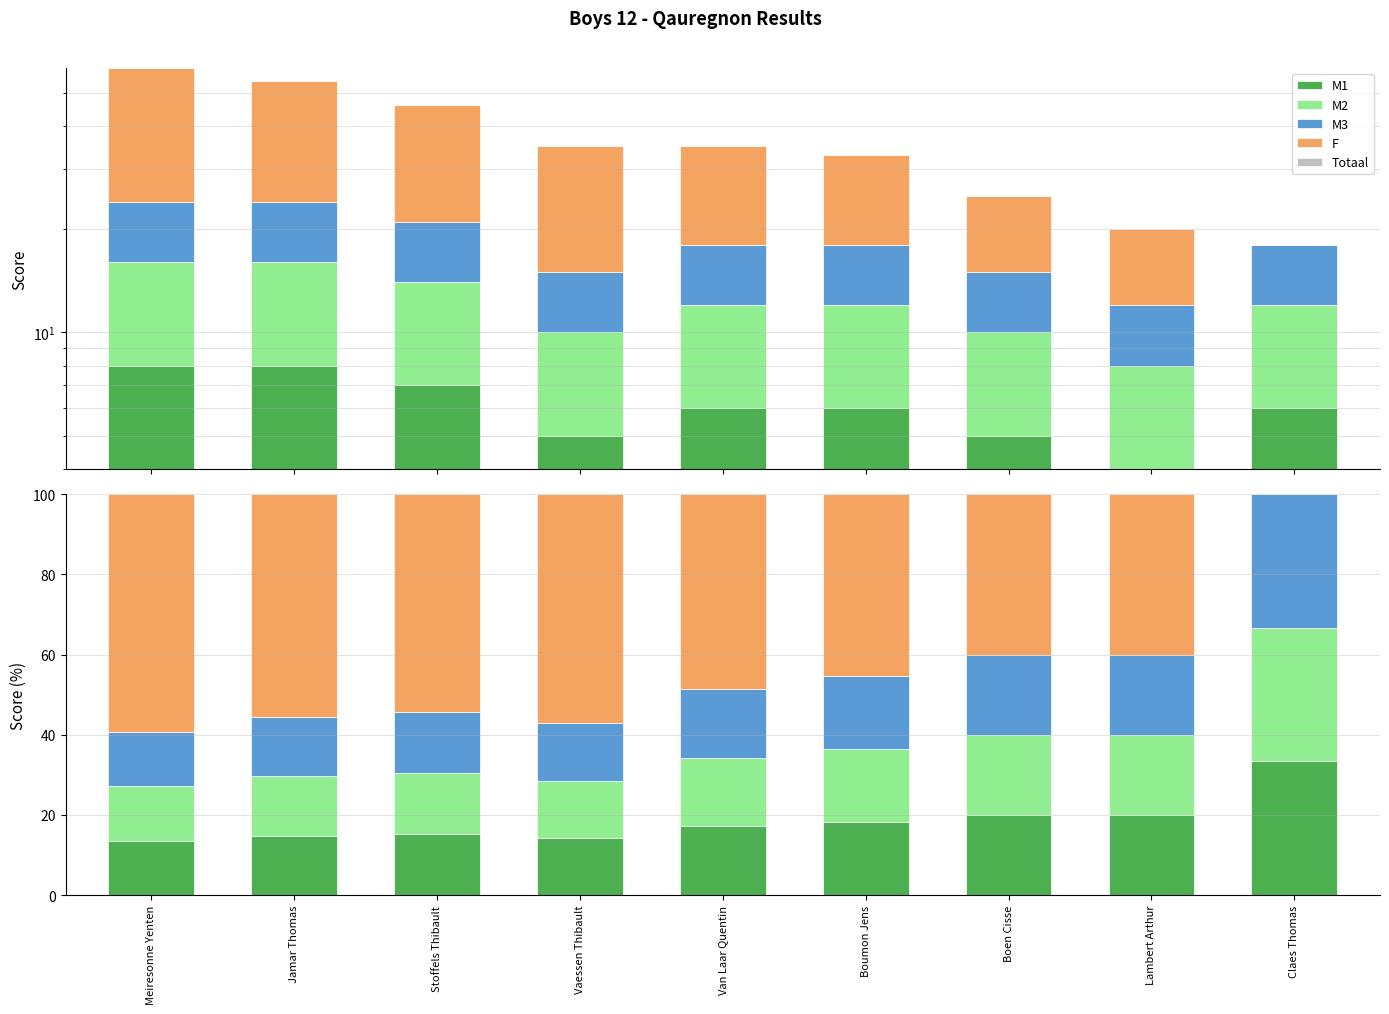

What is the difference between the second highest and second lowest values in the F series?

17.1